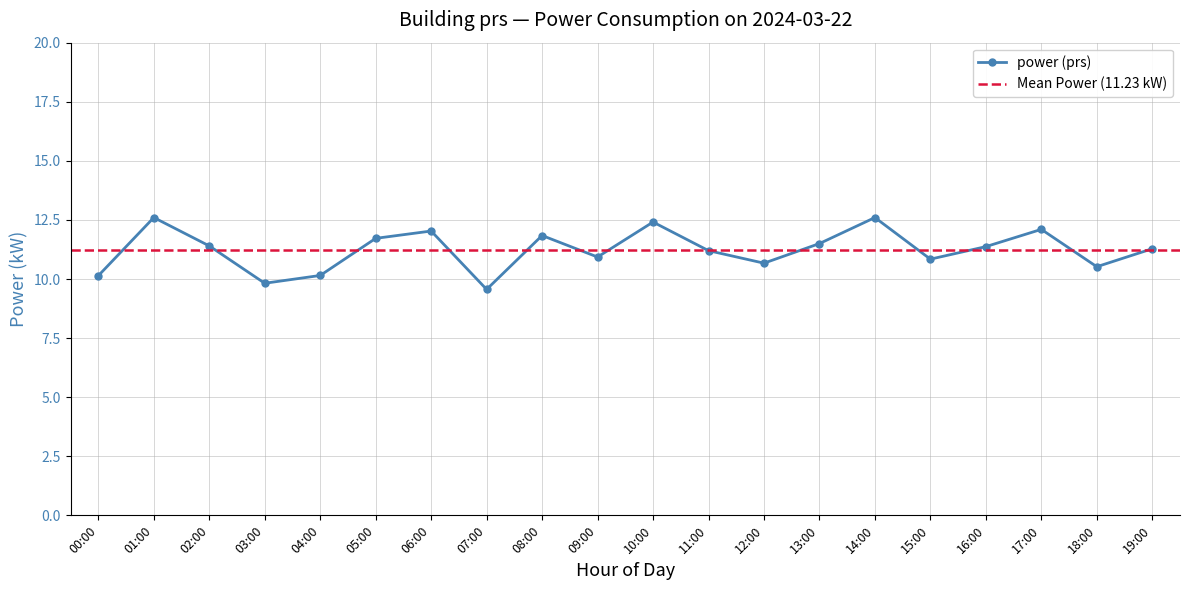

The chart shows a value of 18.0 at 13:00. True or false?

False